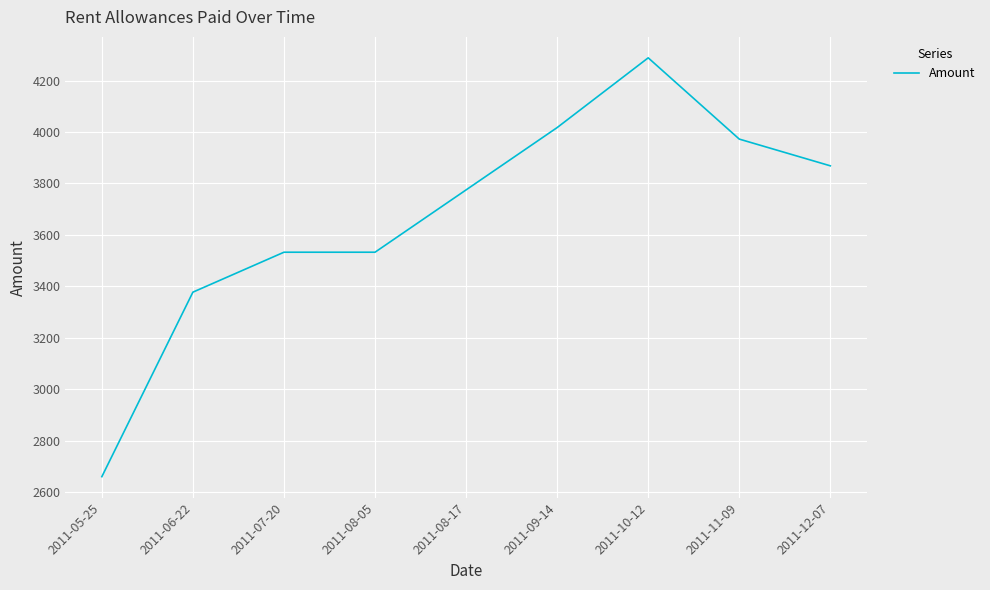

What is the minimum value shown in the chart?

2660.0